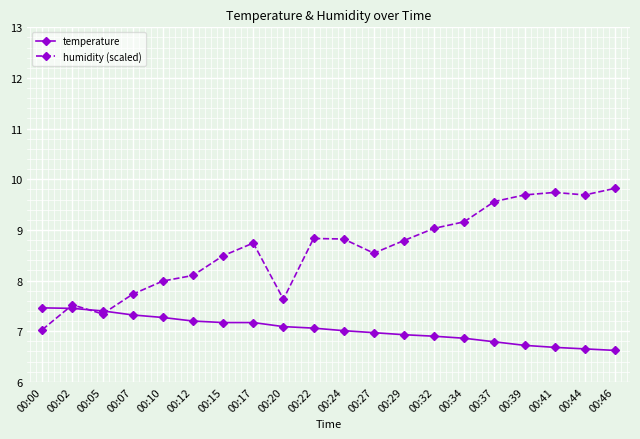

Is it true that humidity (scaled) equals 9.1 at 00:00?

False